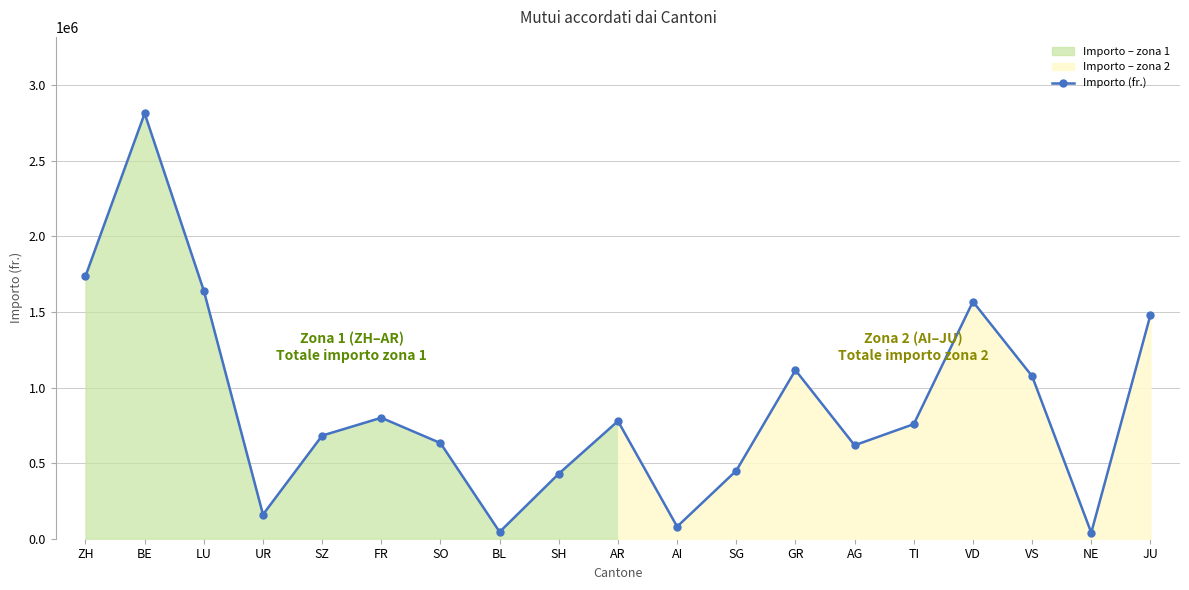

List the labels in order of value, largest first.

BE, ZH, LU, VD, JU, GR, VS, FR, AR, TI, SZ, SO, AG, SG, SH, UR, AI, BL, NE